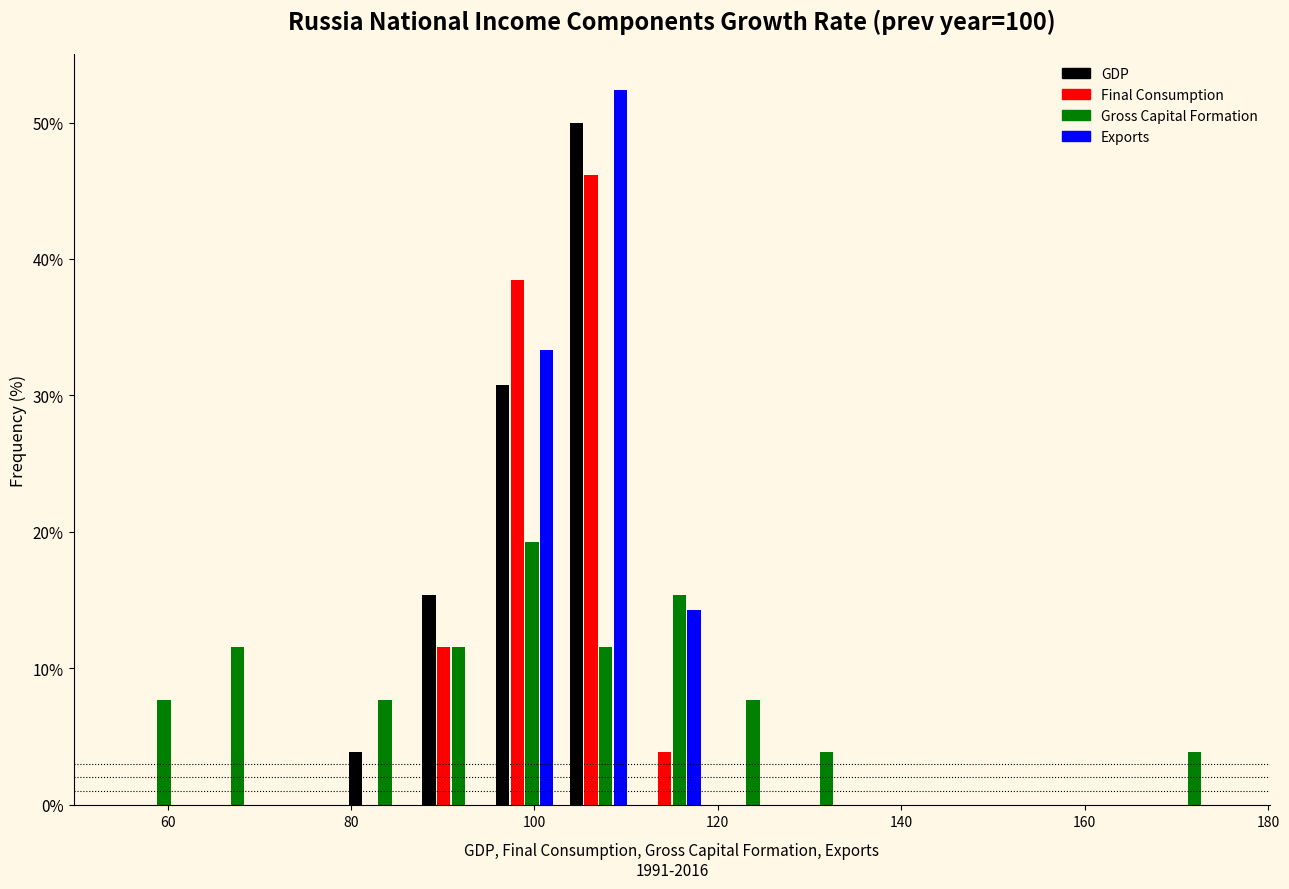

What is the height of the Gross Capital Formation bar covering 86 to 94 on the x-axis? Neither the bar edges nor the heights are printed on the chart, so give them approximately, as read against the axes.

12